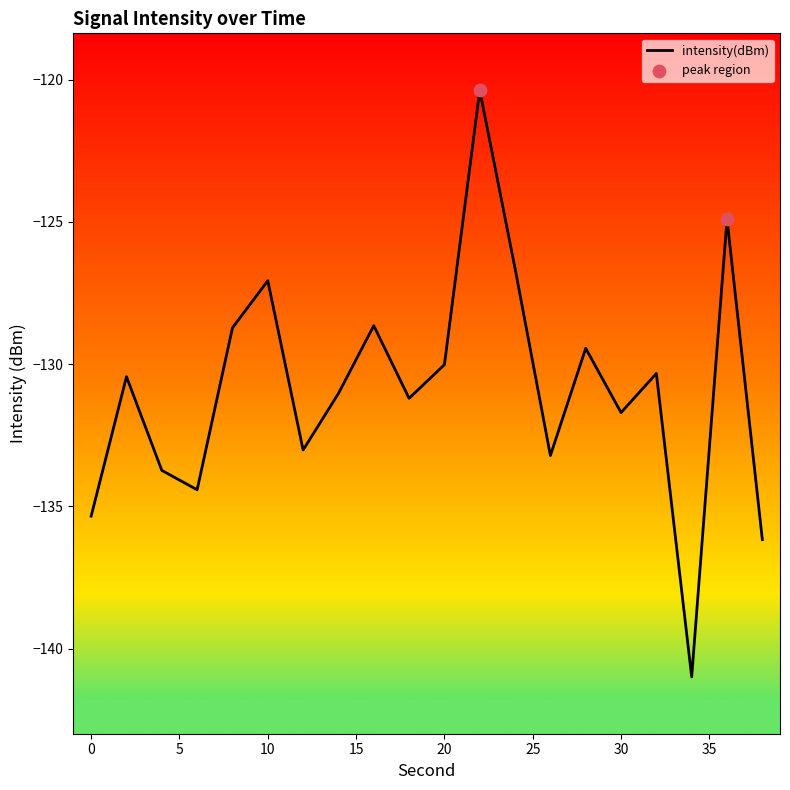

What is the difference between the maximum and minimum values?

20.6